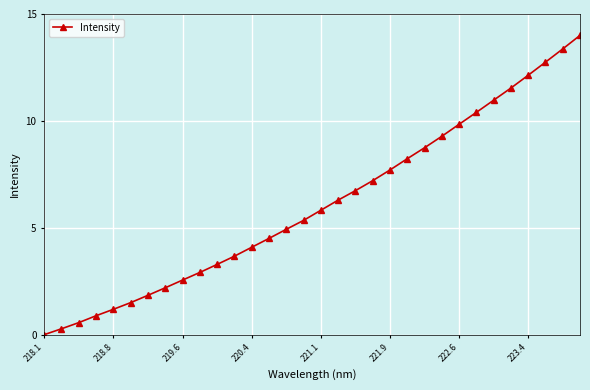

What is the maximum value shown in the chart?

14.0